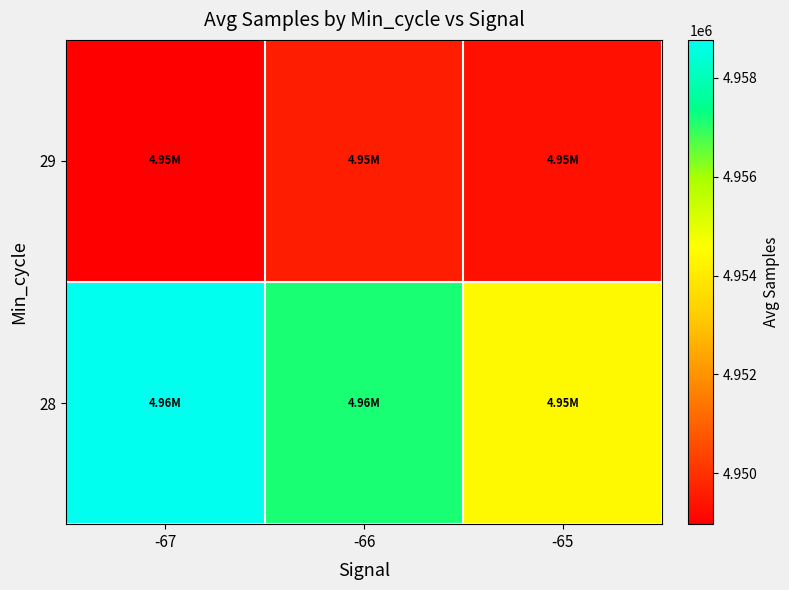

What is the spread (max minus min) of values at -66?

7551.3